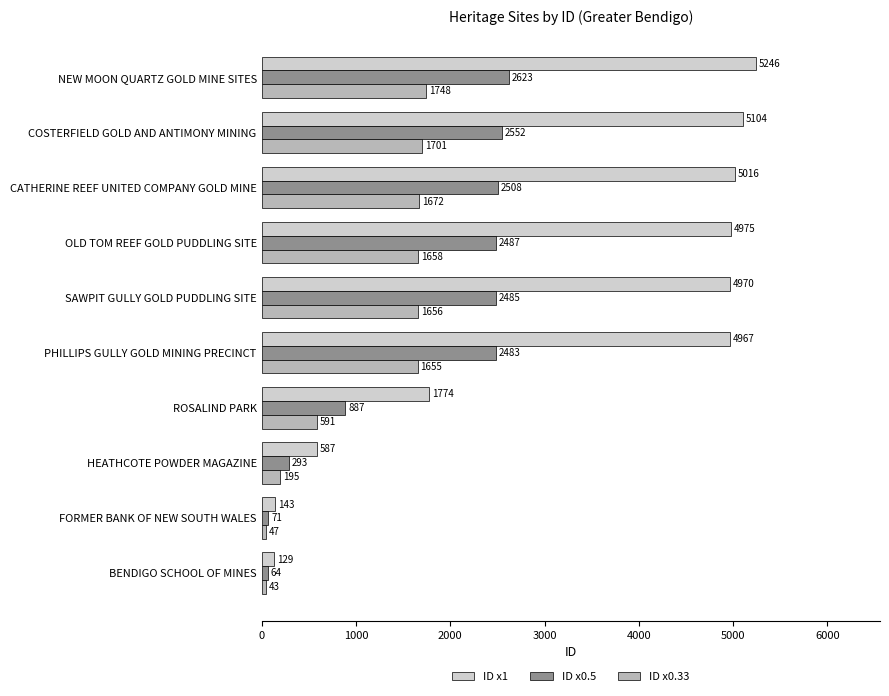

Is it true that ID x0.5 equals 966 at PHILLIPS GULLY GOLD MINING PRECINCT?

False